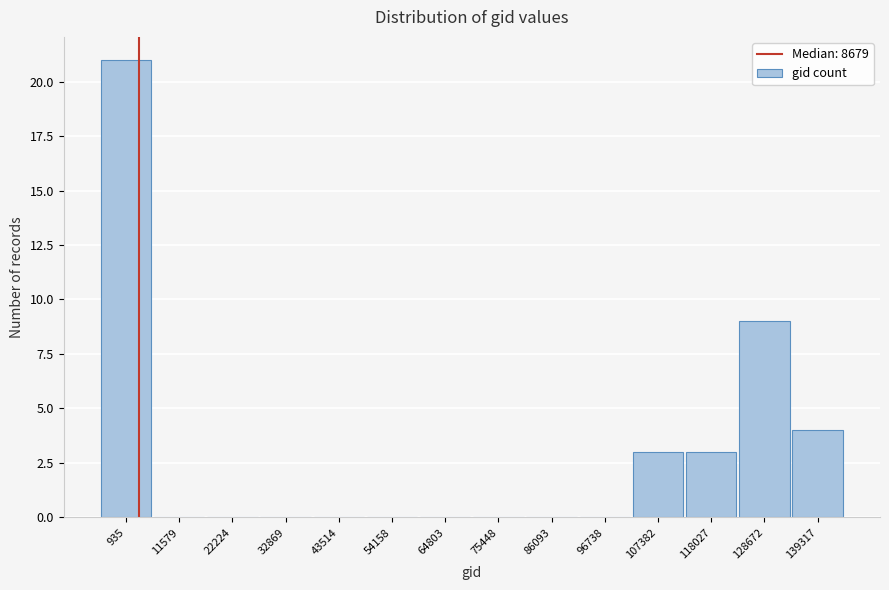

Reading left to right, extract all data points from this chart.

935=21	11579=0	22224=0	32869=0	43514=0	54158=0	64803=0	75448=0	86093=0	96738=0	107382=3	118027=3	128672=9	139317=4